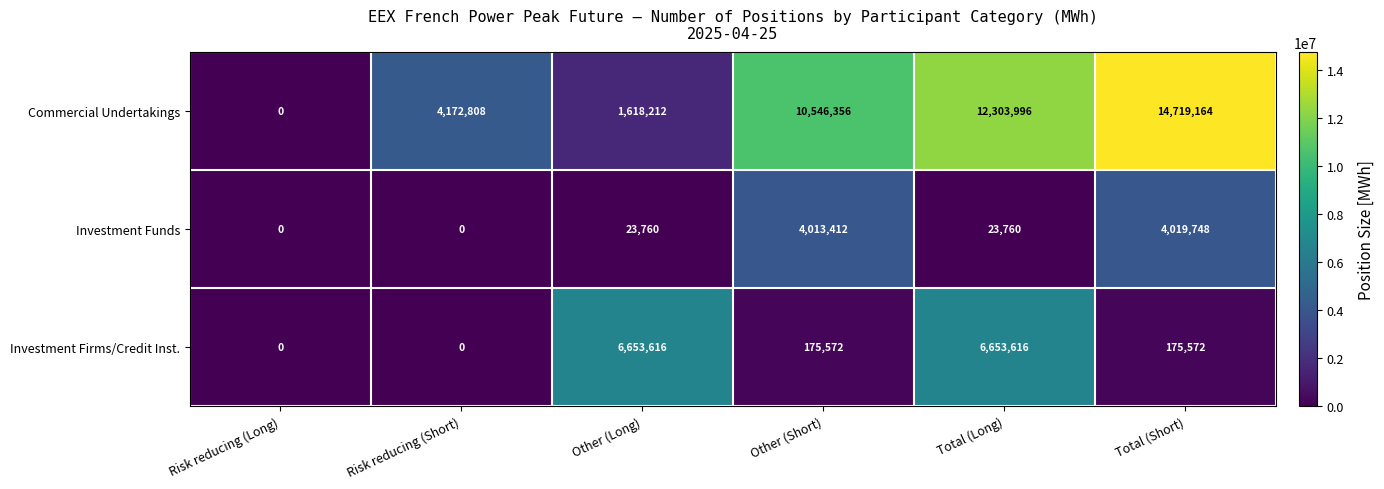

What is the difference between the highest and lowest values at Total (Long)?

12280236